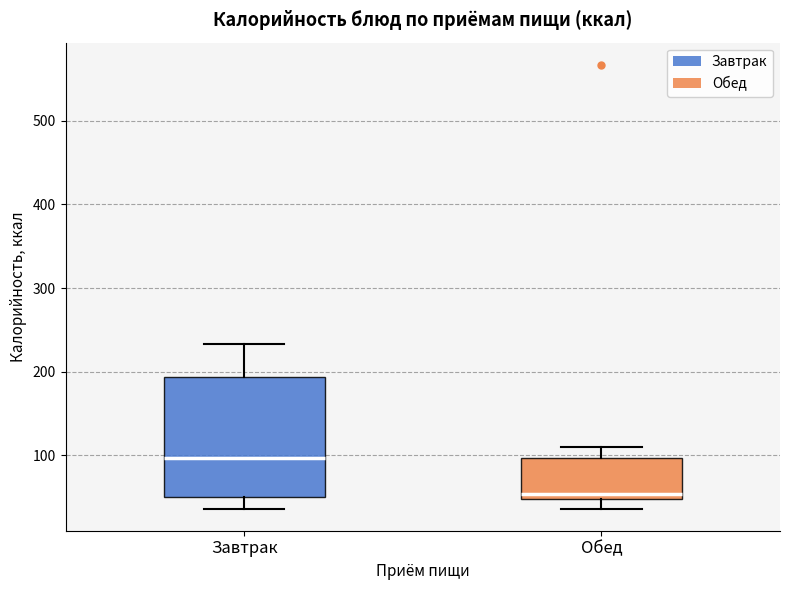

Which box's median line is the highest?

Завтрак